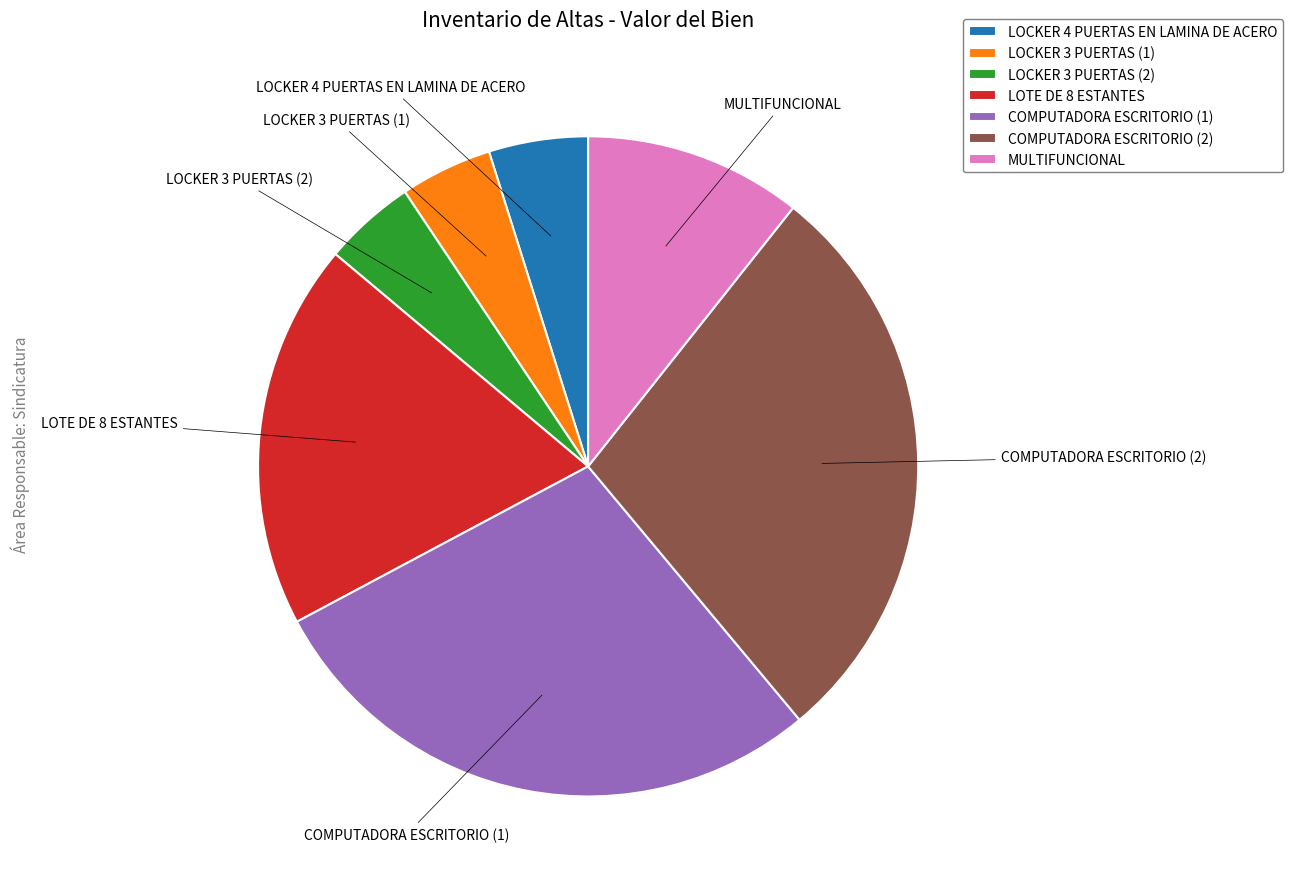

Combined, do LOCKER 3 PUERTAS (1) and LOCKER 4 PUERTAS EN LAMINA DE ACERO account for over 50%?

No